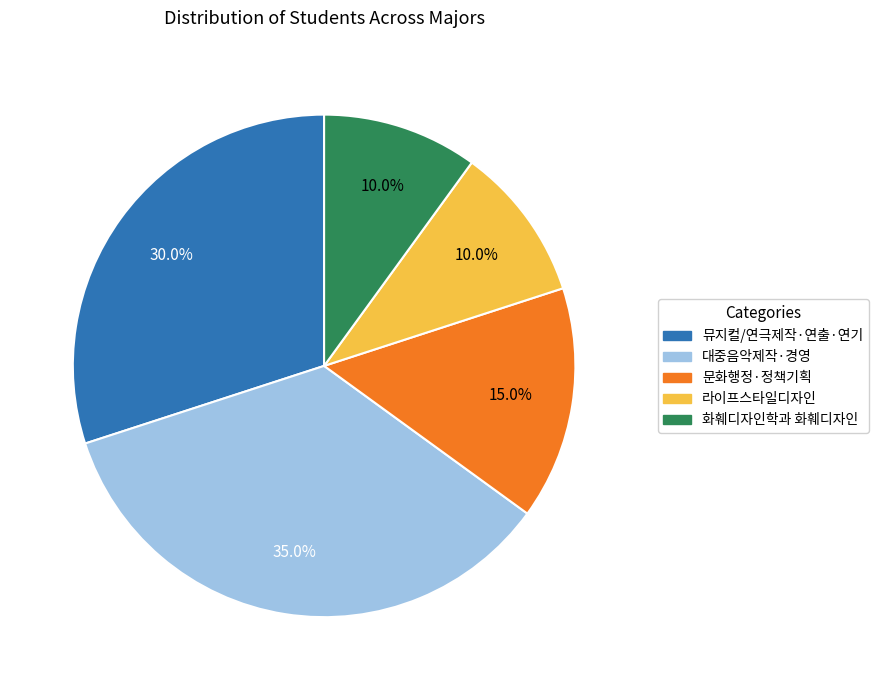

Is there any slice that represents more than half of the pie?

No